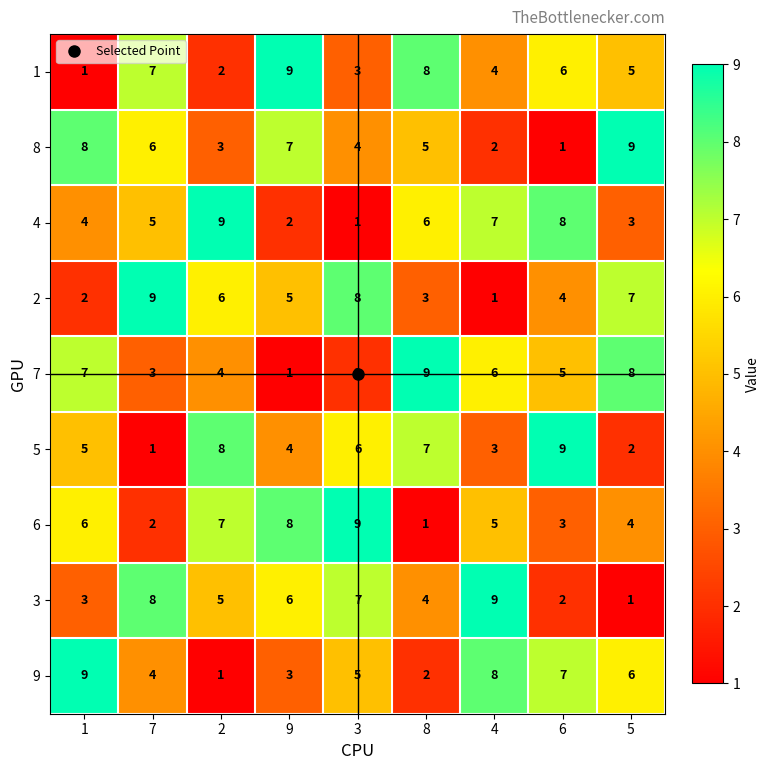

The 1 series shows 1 at 1. True or false?

True